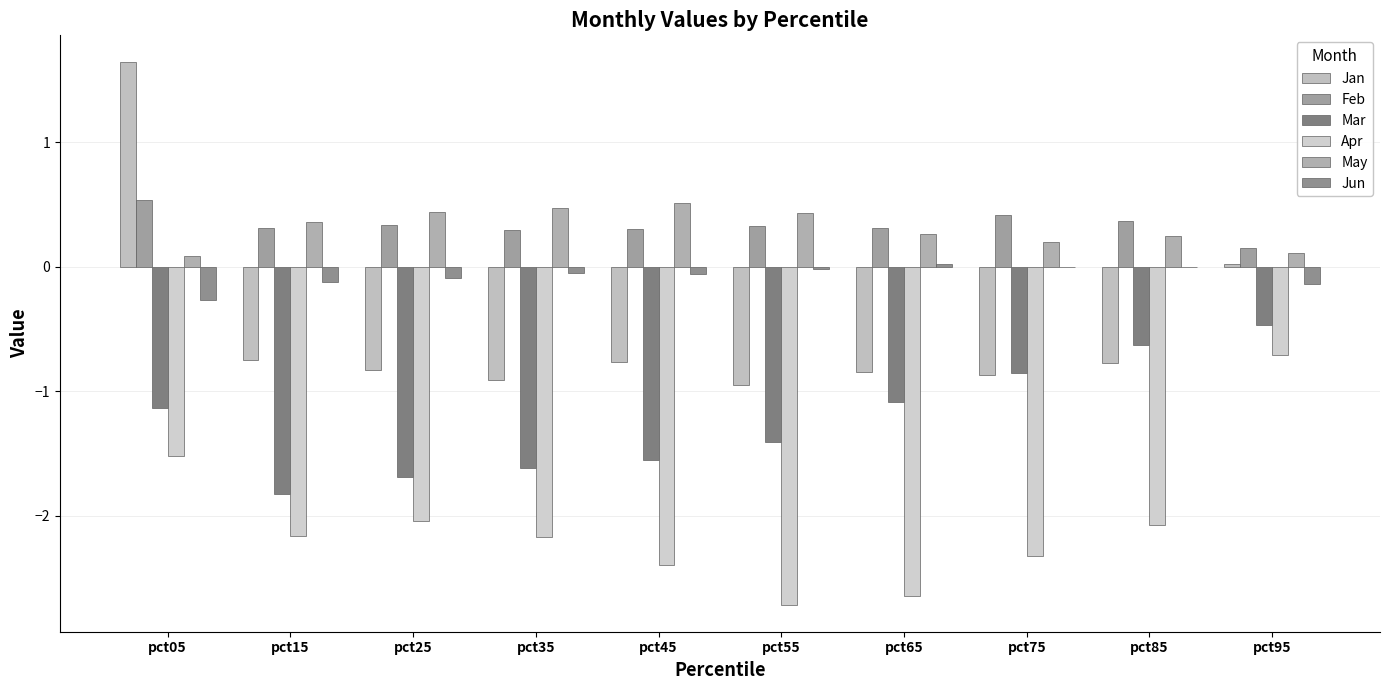

What is the sum of the Jun values at pct35 and pct95?

-0.2